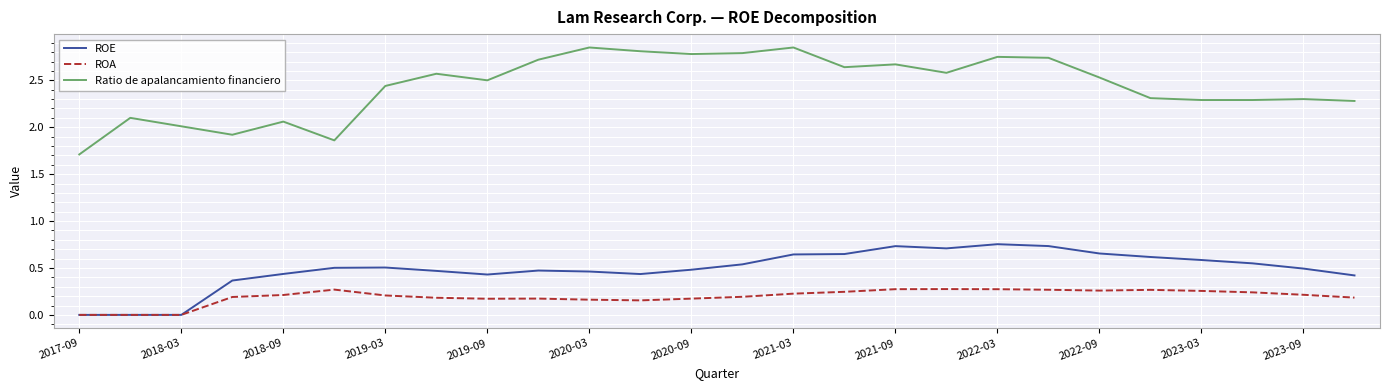

Rank the series by their maximum value, from highest to lowest.

Ratio de apalancamiento financiero, ROE, ROA